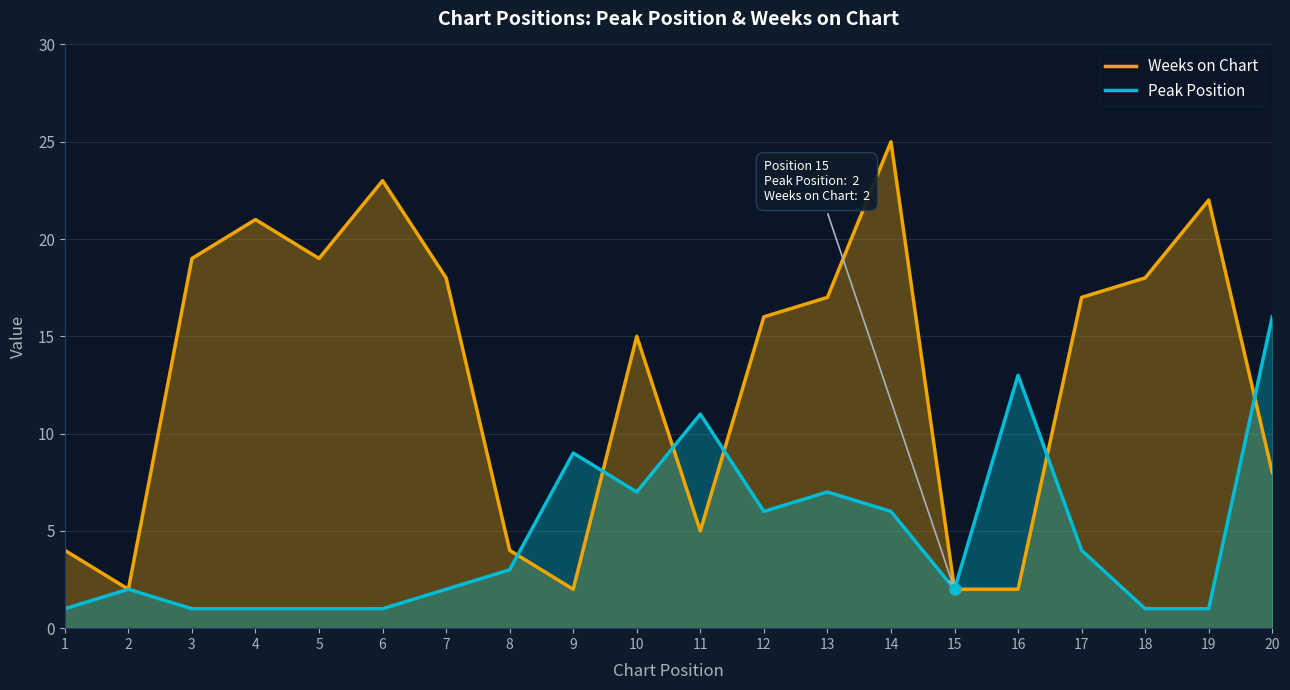

What is the total value across all series at 7?

20